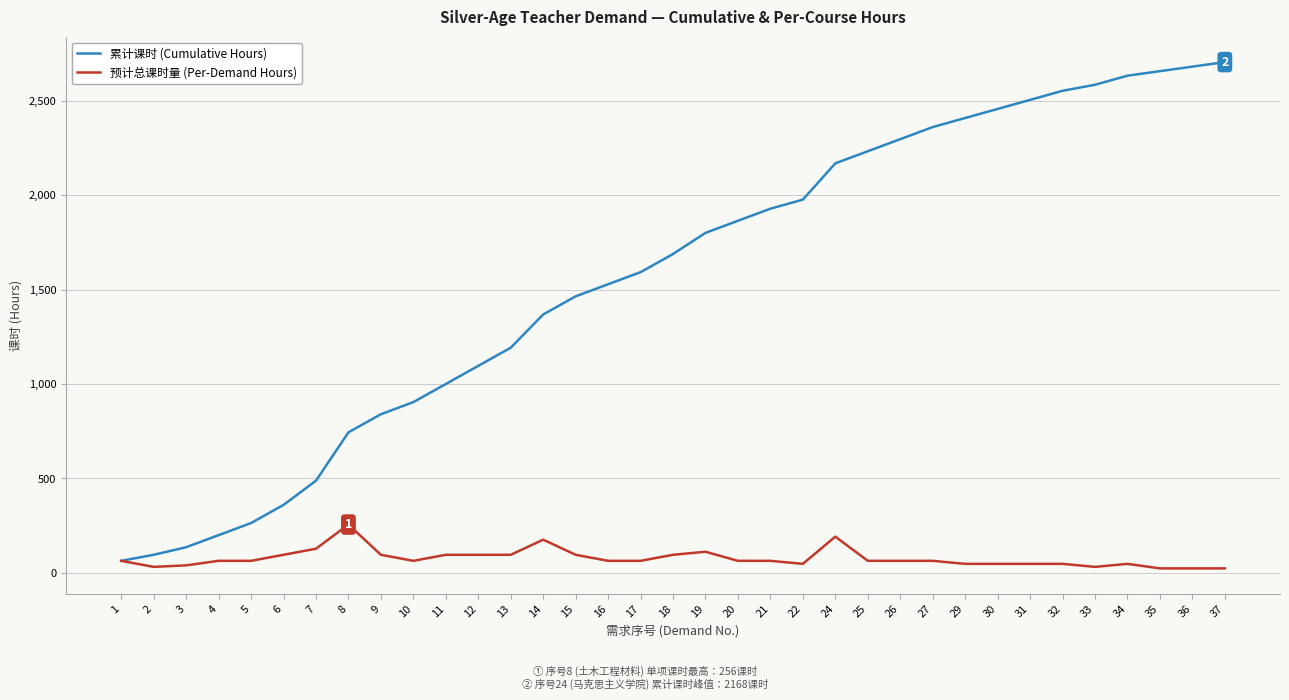

Which series has the largest total across all categories?

累计课时 (Cumulative Hours)